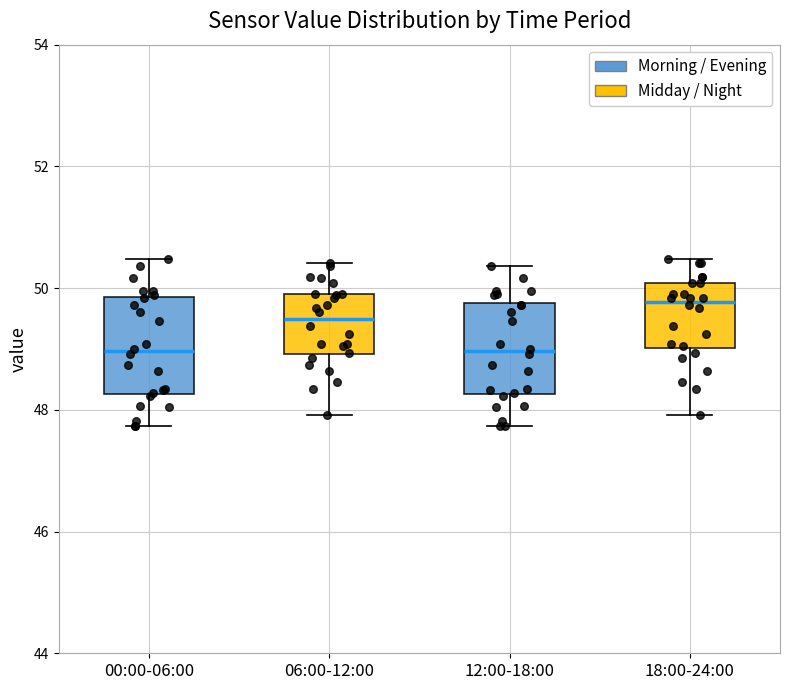

Where does the lower whisker of the box for 18:00-24:00 end on the y-axis? The values are not printed on the chart, so give them approximately, as read against the axis.

48.0